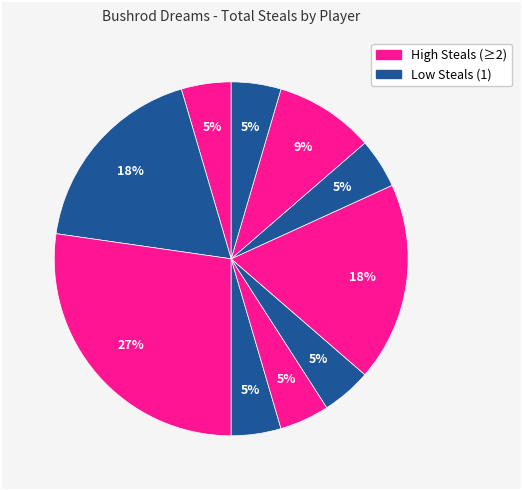

Does any single category account for the majority?

No